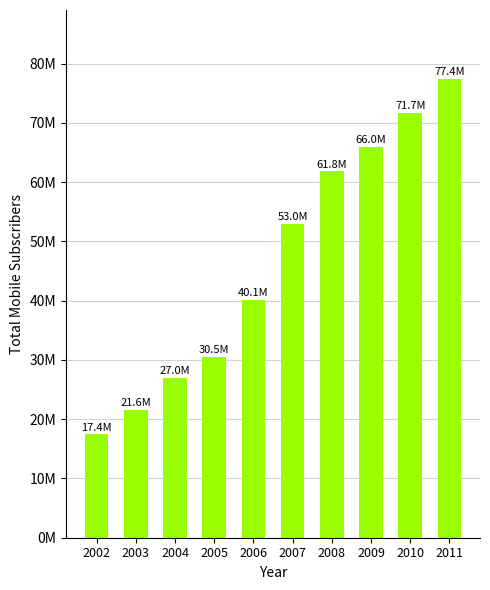

Does the chart contain any negative values?

No